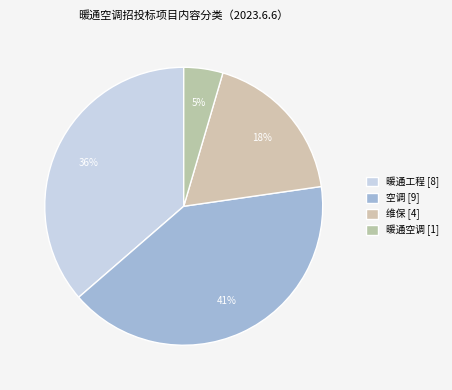

How many slices are in this pie chart?

4